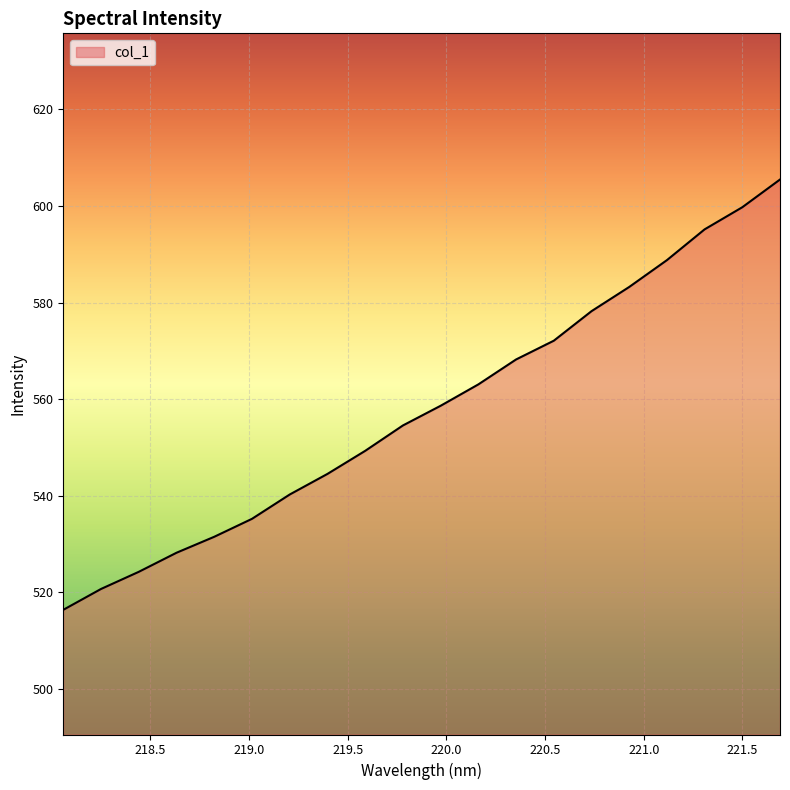

What is the sum of all values?

11157.2